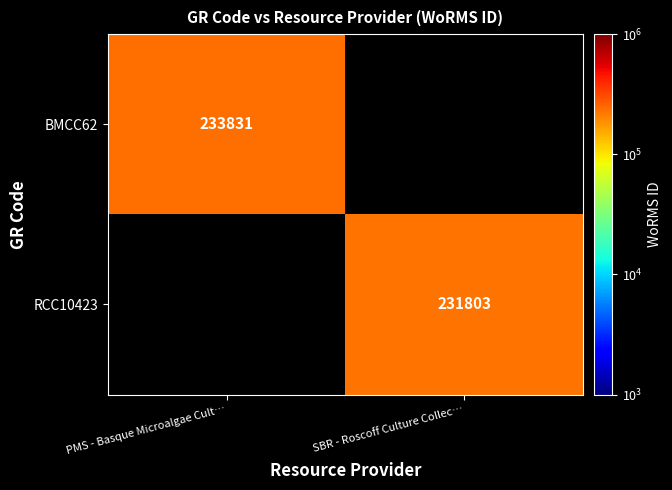

Is the value of BMCC62 at PMS - Basque Microalgae Cult… greater than the value of RCC10423 at SBR - Roscoff Culture Collec…?

Yes